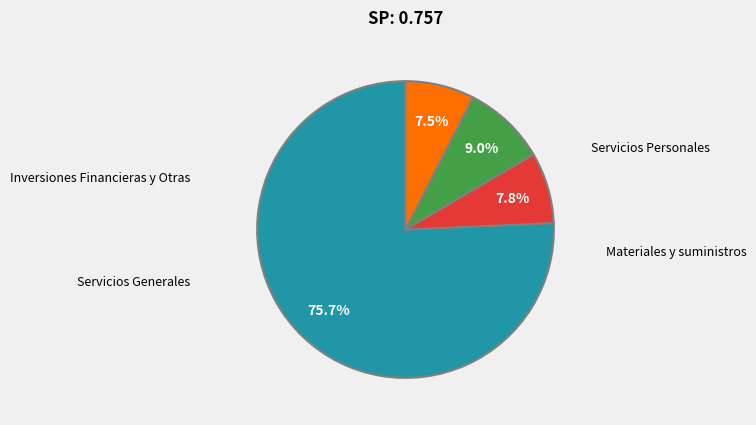

Rank the categories by value from highest to lowest.

Servicios Personales, Servicios Generales, Materiales y suministros, Inversiones Financieras y Otras